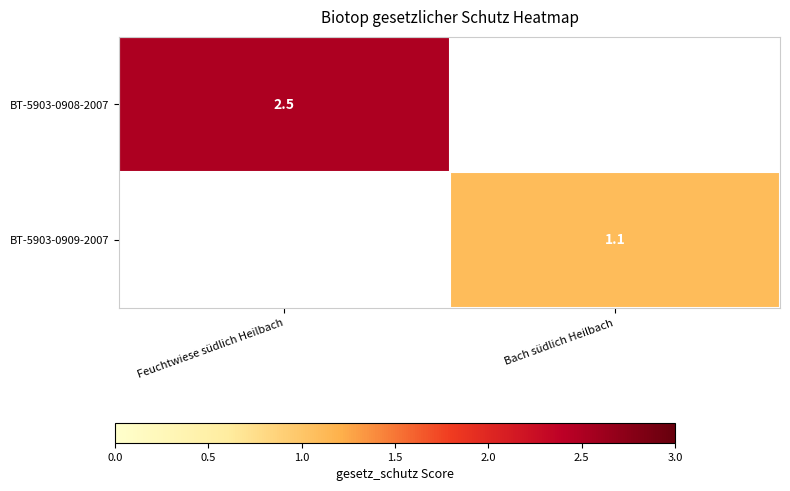

Is the value of BT-5903-0909-2007 at Bach südlich Heilbach greater than the value of BT-5903-0908-2007 at Feuchtwiese südlich Heilbach?

No